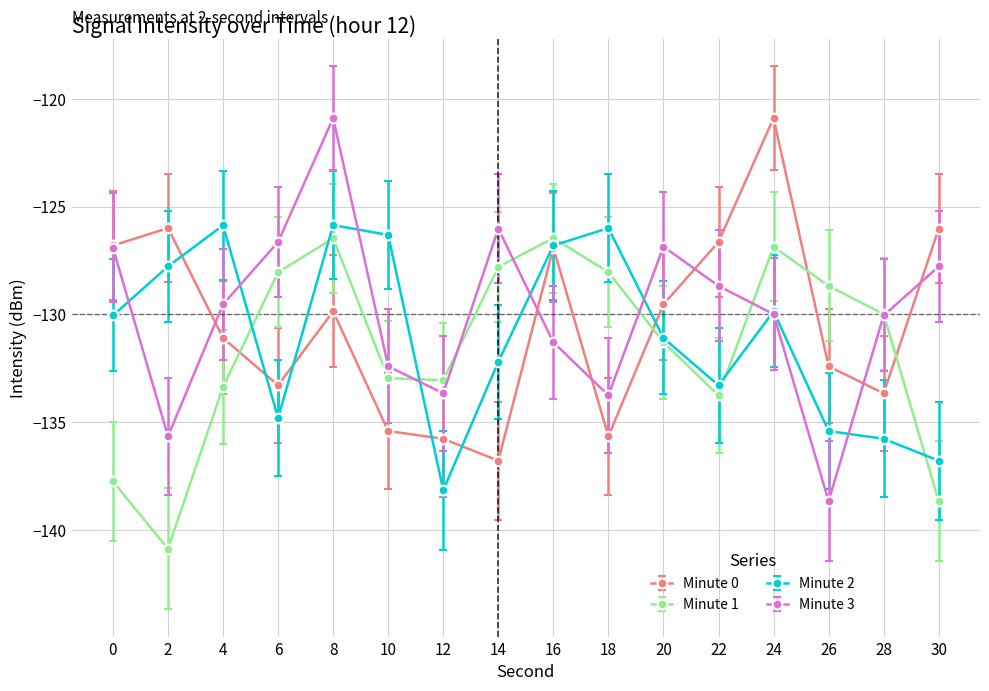

True or false: Minute 0 has more than 1 interior local peaks.

True